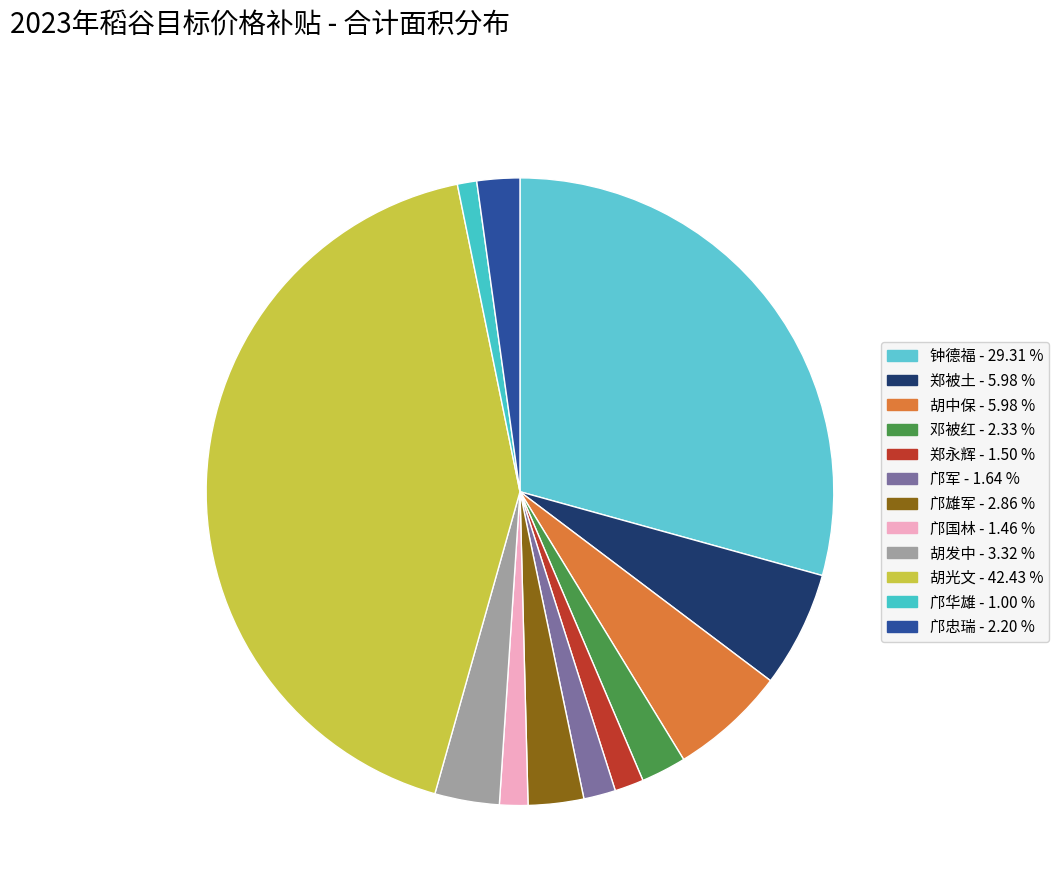

How many slices are in this pie chart?

12